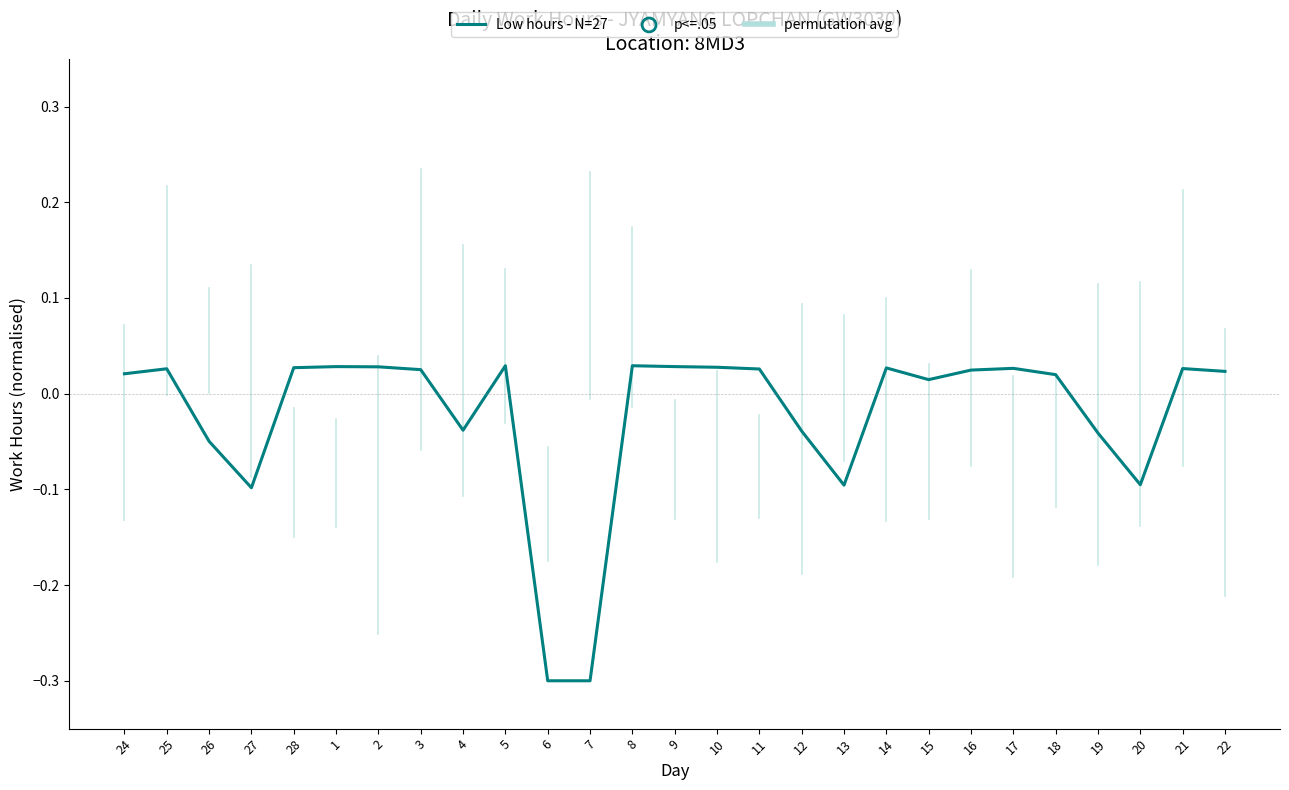

Between 7 and 20, which is larger?

20